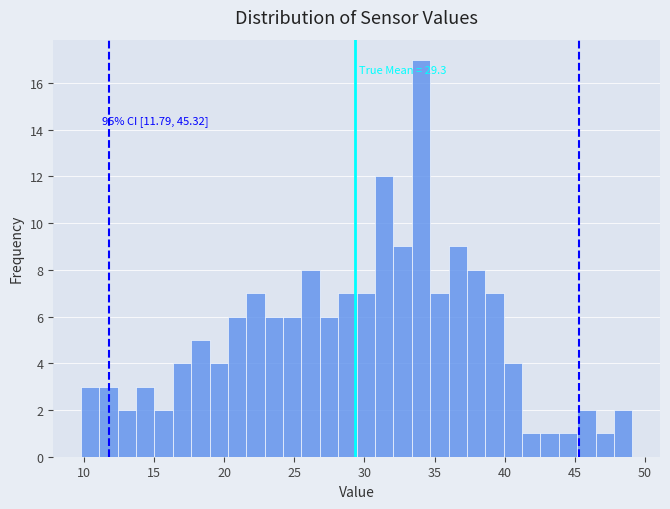

Read against the x-axis, roughly where is the centre of the tallest bar?

34.0